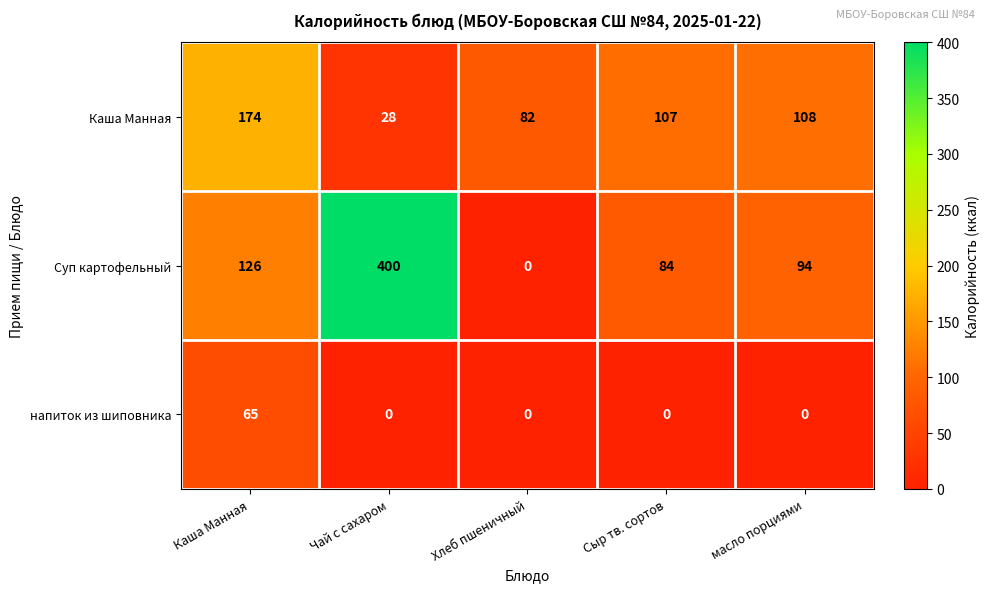

Reading left to right, transcribe all the data shown in this chart.

Каша Манная: 174	28	82	107	108
Суп картофельный: 126	400	0	84	94
напиток из шиповника: 65	0	0	0	0